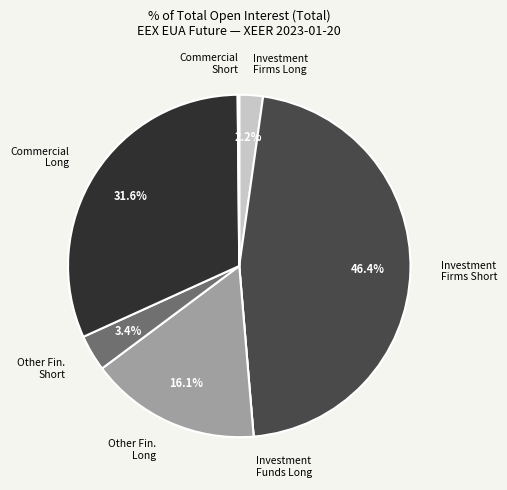

What percentage is NOT represented by Investment Firms Short?

53.6%